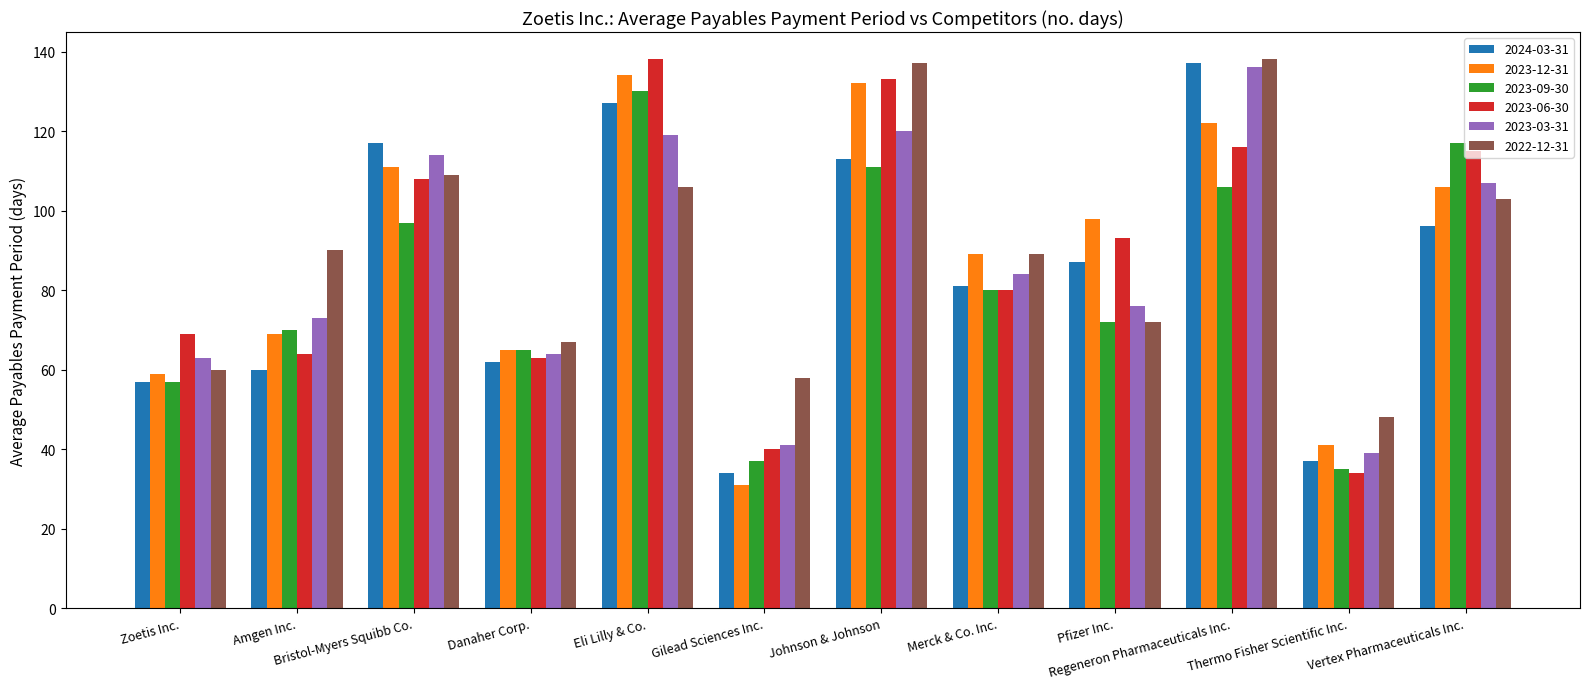

Where is 2023-09-30 nearest to the value 82?

Merck & Co. Inc.